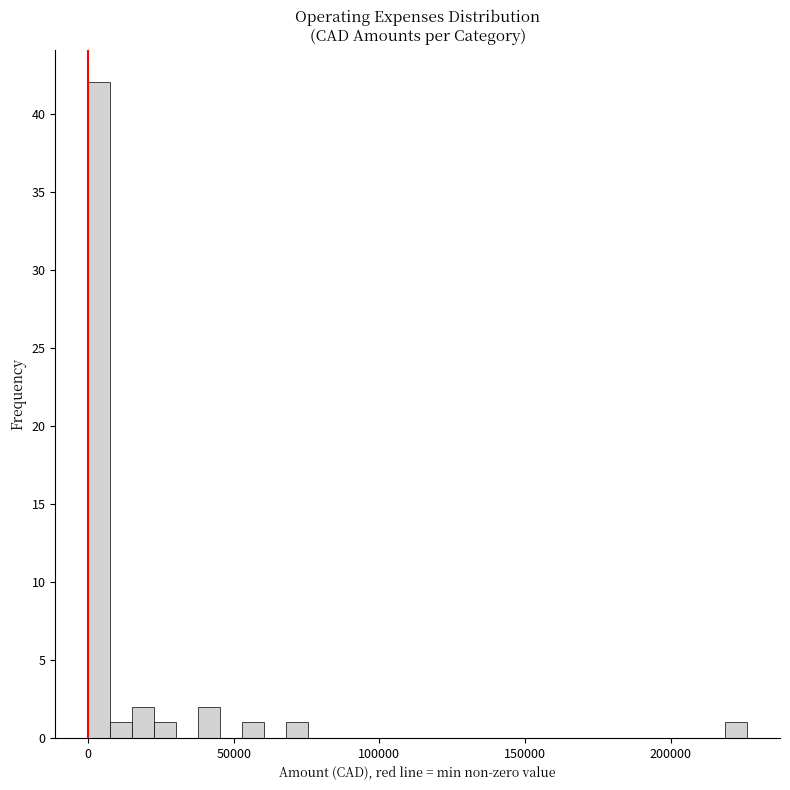

Around what value on the x-axis is the tallest bar? Give the approximate position of its centre, as read against the axis.

5000